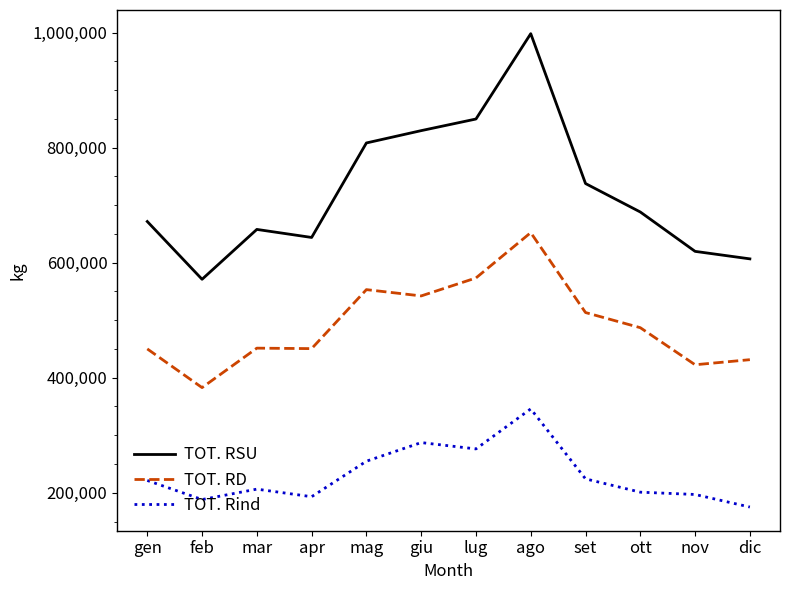

At which category does TOT. RSU reach its first local valley?

feb